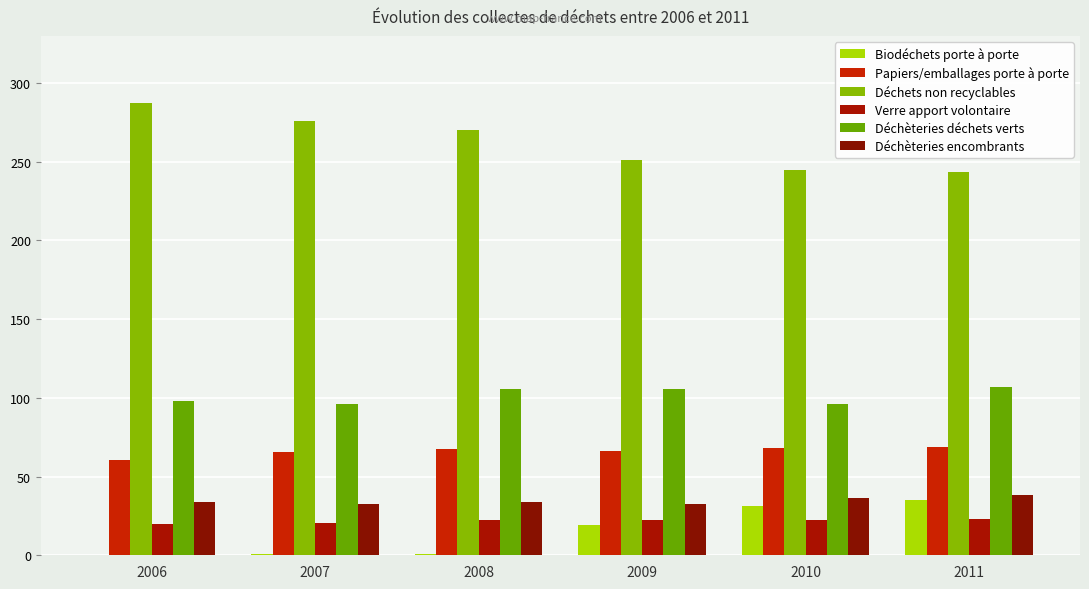

True or false: Déchèteries déchets verts has a value of 141.2 at 2008.

False